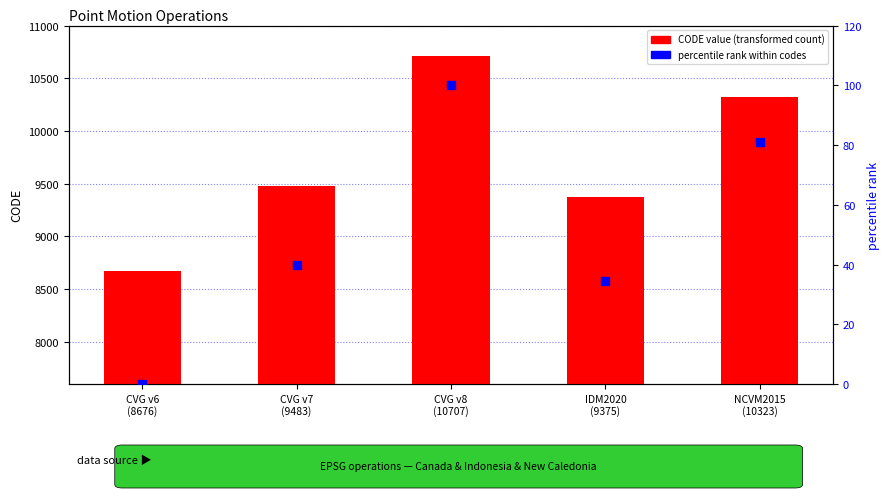

Which series has the largest Y range (max minus min)?

CODE value